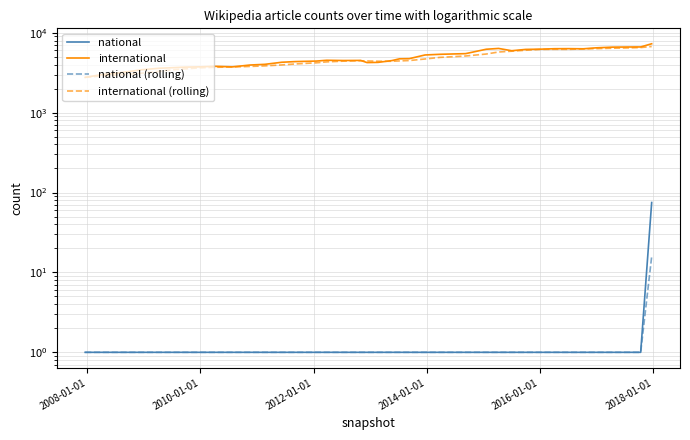

How many interior local valleys does the international series have?

5